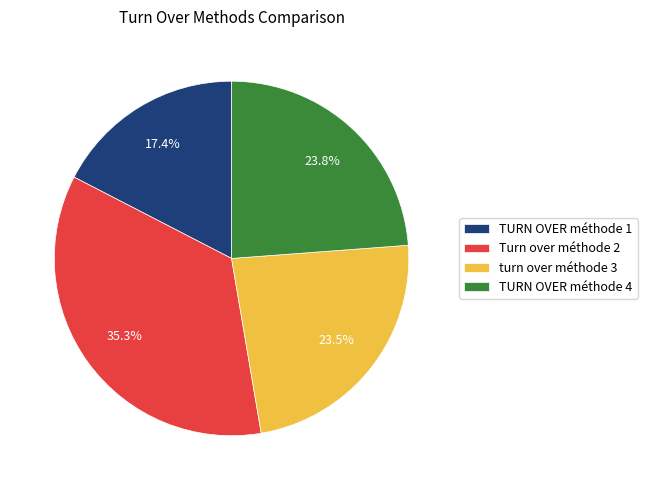

What is the largest slice in the pie chart?

Turn over méthode 2